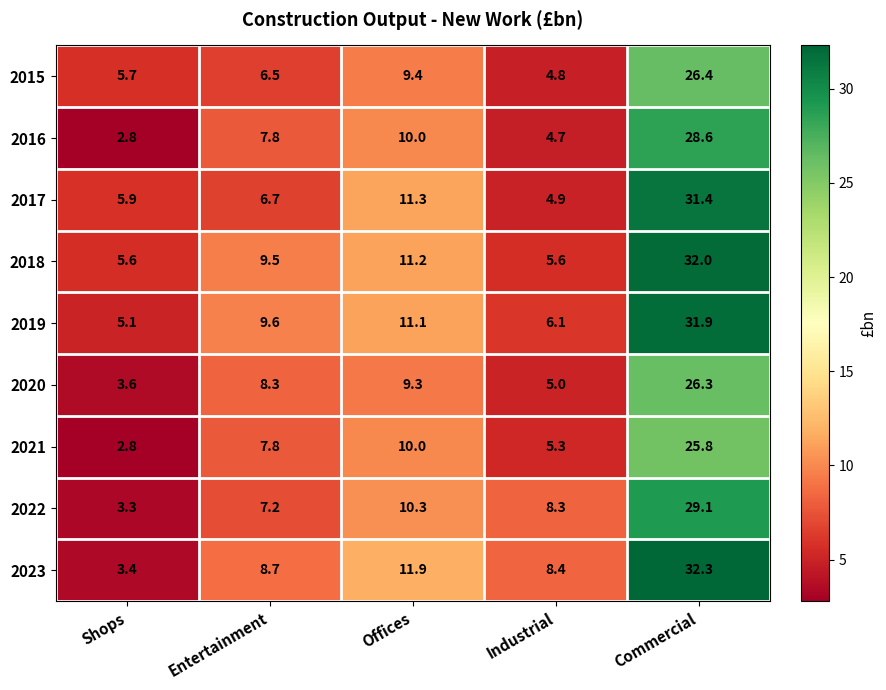

Between Entertainment and Commercial, which series saw the biggest shift?

2017